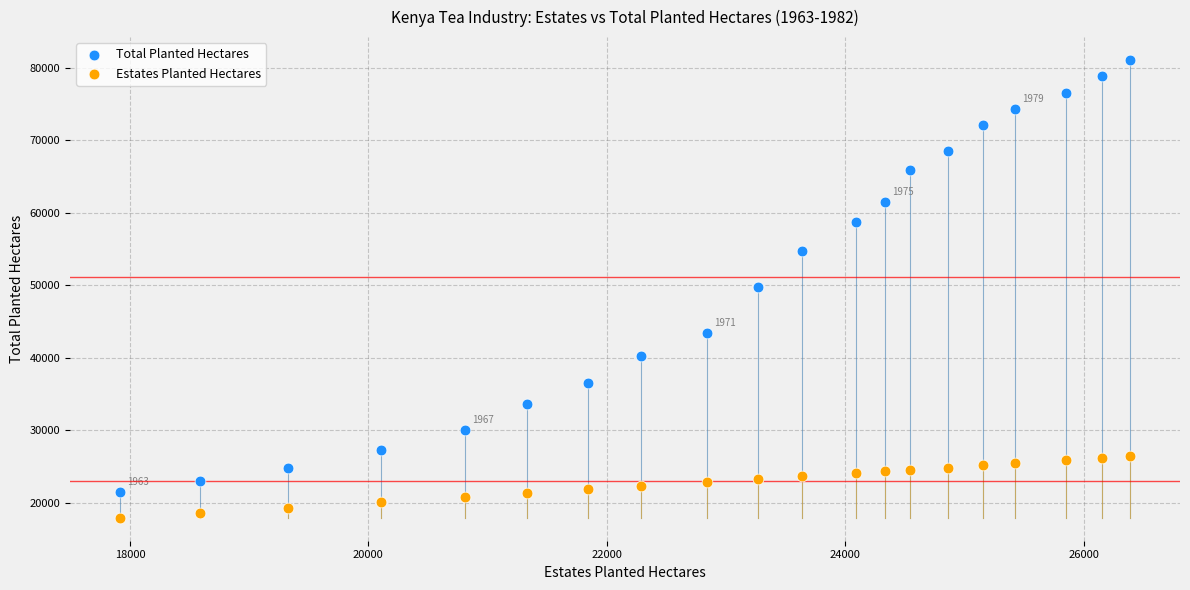

Which series contains the highest Y value?

Total Planted Hectares